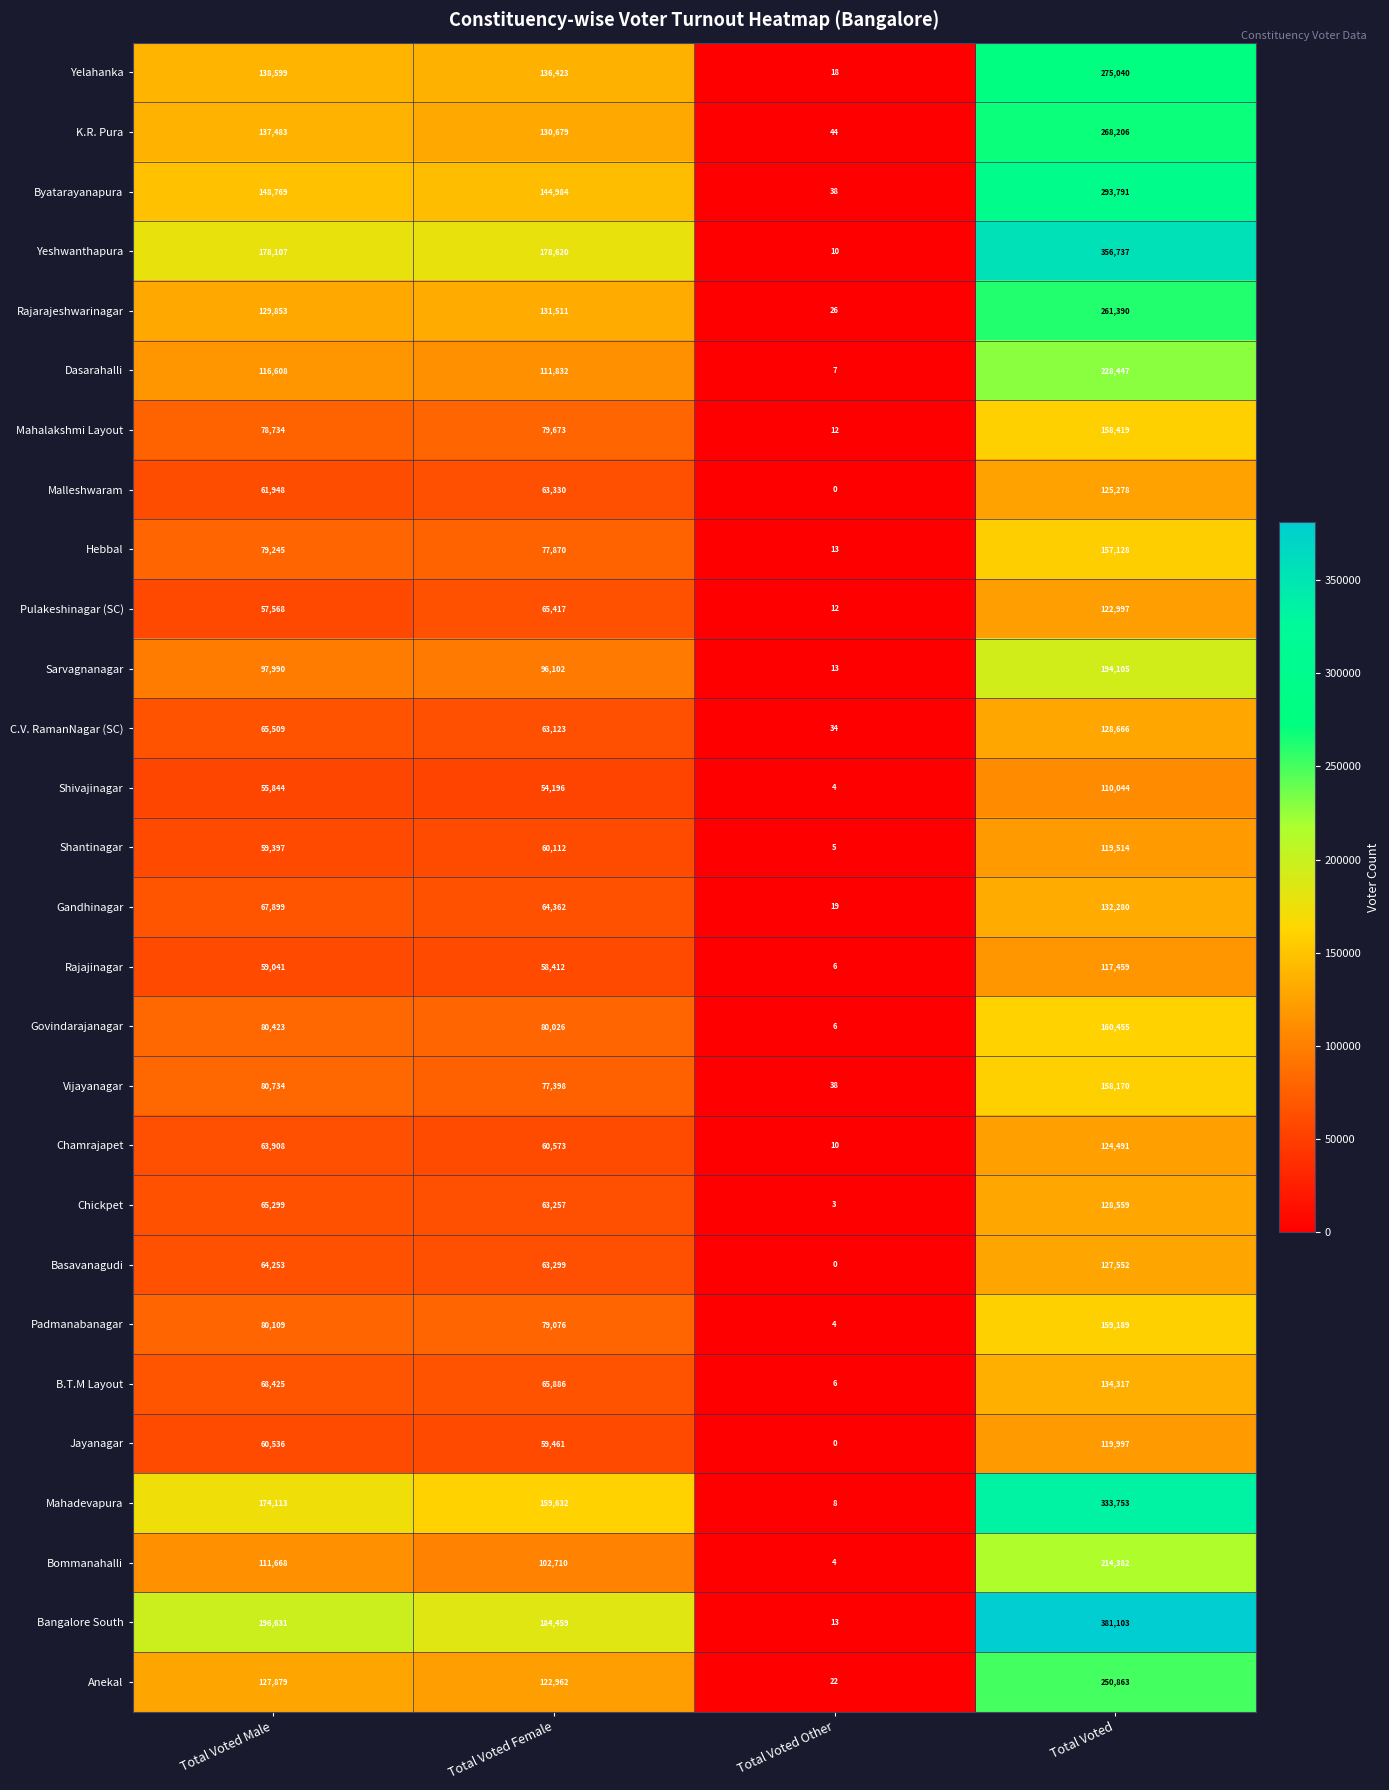

What is the difference between the maximum and minimum values in the Gandhinagar series?

132261